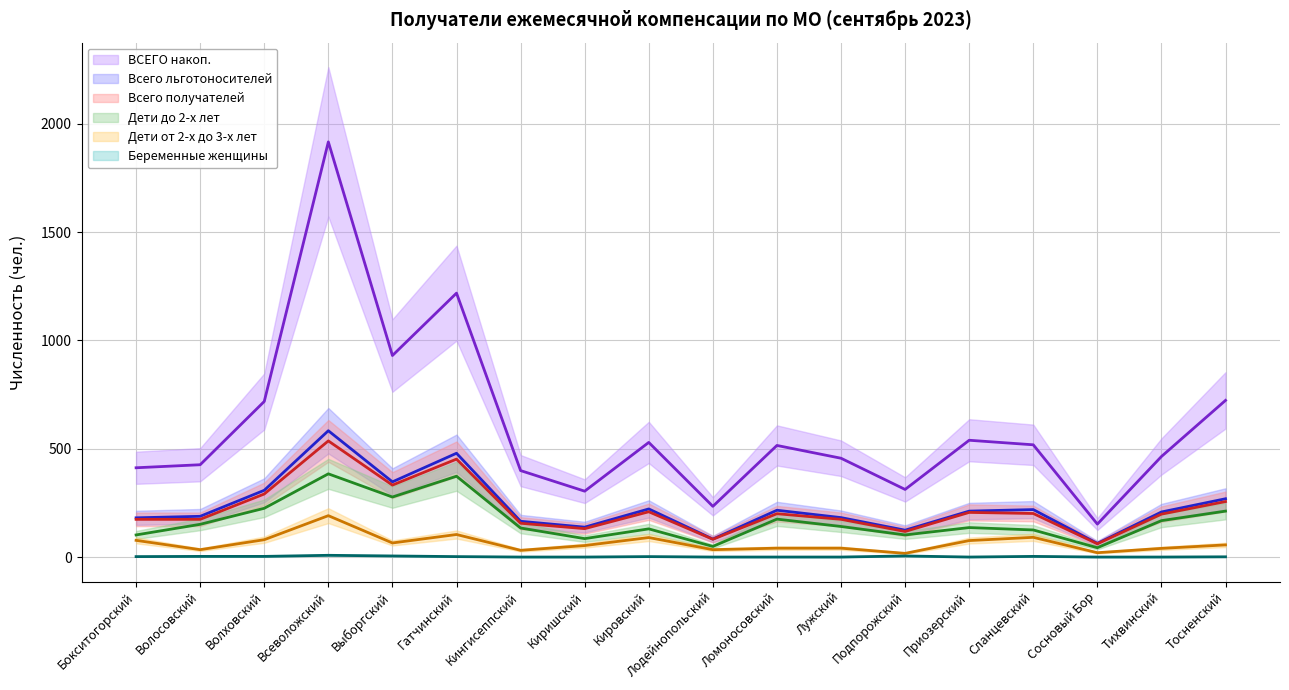

List the labels in order of Дети от 2-х до 3-х лет value, largest first.

Всеволожский, Гатчинский, Сланцевский, Кировский, Волховский, Бокситогорский, Приозерский, Выборгский, Тосненский, Киришский, Ломоносовский, Лужский, Тихвинский, Волосовский, Лодейнопольский, Кингисеппский, Сосновый Бор, Подпорожский